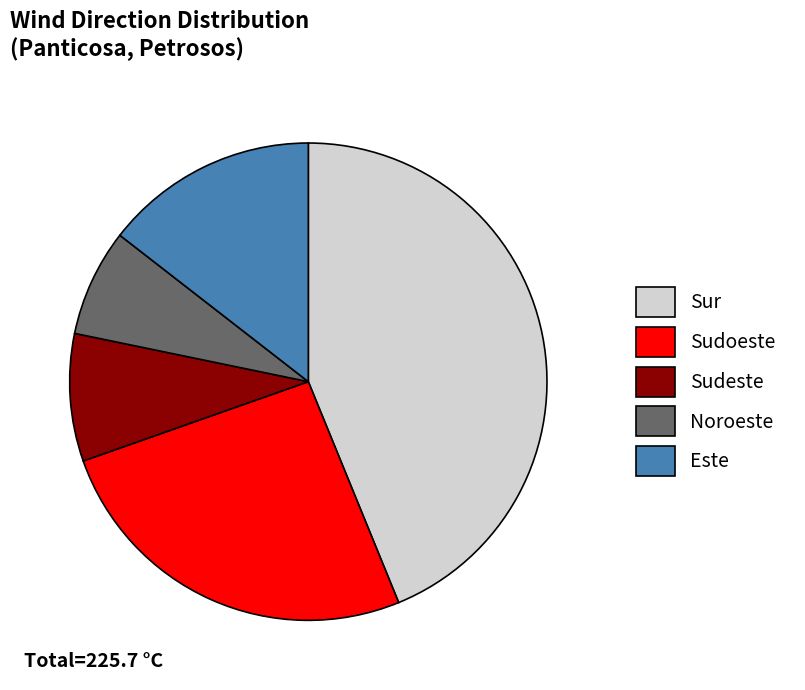

What is the smallest slice in the pie chart?

Noroeste